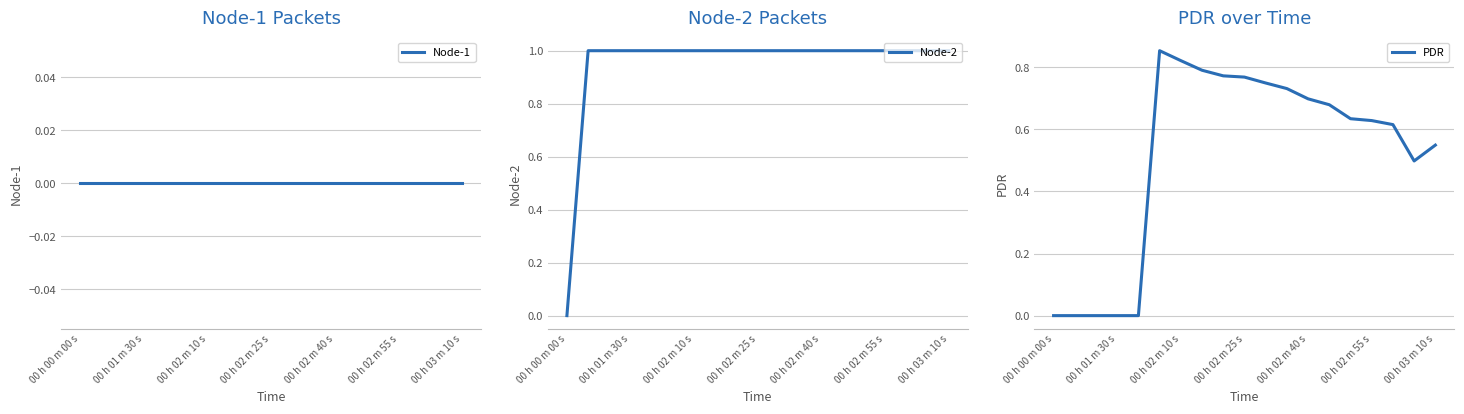

What is the sum of all PDR values?

9.8